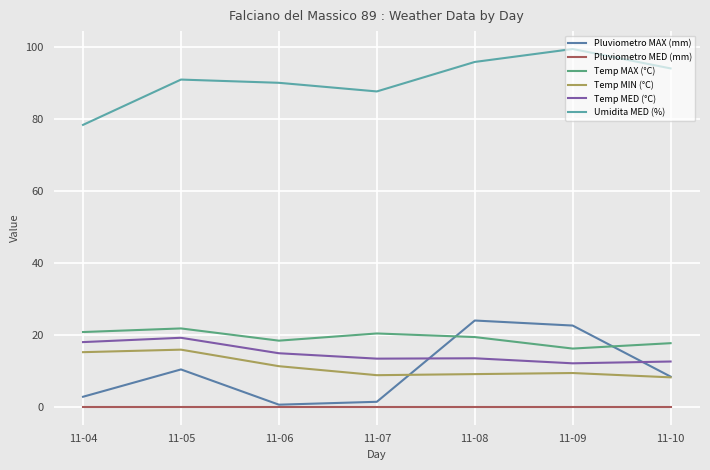

How many series are shown in this chart?

6